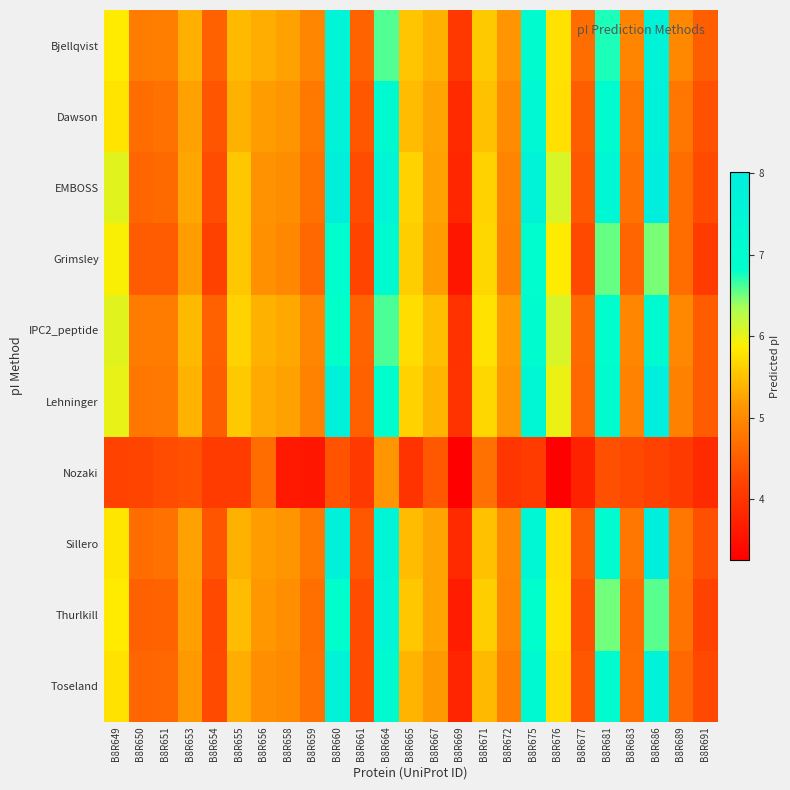

Reading left to right, list all the values displayed in this chart.

Bjellqvist: B8R649=5.9	B8R650=4.9	B8R651=4.9	B8R653=5.3	B8R654=4.6	B8R655=5.4	B8R656=5.3	B8R658=5.2	B8R659=5.0	B8R660=7.5	B8R661=4.6	B8R664=6.6	B8R665=5.5	B8R667=5.4	B8R669=4.0	B8R671=5.6	B8R672=5.1	B8R675=7.0	B8R676=5.8	B8R677=4.7	B8R681=6.7	B8R683=4.9	B8R686=7.6	B8R689=5.0	B8R691=4.5
Dawson: B8R649=5.8	B8R650=4.7	B8R651=4.7	B8R653=5.2	B8R654=4.4	B8R655=5.4	B8R656=5.2	B8R658=5.1	B8R659=4.8	B8R660=7.6	B8R661=4.4	B8R664=7.1	B8R665=5.5	B8R667=5.3	B8R669=3.9	B8R671=5.5	B8R672=5.0	B8R675=7.2	B8R676=5.8	B8R677=4.5	B8R681=7.0	B8R683=4.8	B8R686=7.8	B8R689=4.8	B8R691=4.4
EMBOSS: B8R649=6.0	B8R650=4.6	B8R651=4.6	B8R653=5.3	B8R654=4.3	B8R655=5.5	B8R656=5.1	B8R658=5.0	B8R659=4.7	B8R660=7.9	B8R661=4.3	B8R664=7.5	B8R665=5.6	B8R667=5.2	B8R669=3.8	B8R671=5.7	B8R672=4.9	B8R675=7.6	B8R676=6.1	B8R677=4.4	B8R681=7.3	B8R683=4.7	B8R686=8.0	B8R689=4.7	B8R691=4.3
Grimsley: B8R649=5.9	B8R650=4.5	B8R651=4.5	B8R653=5.2	B8R654=4.2	B8R655=5.5	B8R656=5.1	B8R658=5.0	B8R659=4.6	B8R660=6.9	B8R661=4.2	B8R664=7.1	B8R665=5.6	B8R667=5.2	B8R669=3.6	B8R671=5.7	B8R672=4.9	B8R675=6.9	B8R676=5.9	B8R677=4.3	B8R681=6.5	B8R683=4.6	B8R686=6.5	B8R689=4.7	B8R691=4.1
IPC2_peptide: B8R649=6.0	B8R650=4.8	B8R651=4.9	B8R653=5.4	B8R654=4.5	B8R655=5.6	B8R656=5.4	B8R658=5.3	B8R659=5.0	B8R660=6.8	B8R661=4.6	B8R664=6.6	B8R665=5.7	B8R667=5.5	B8R669=4.0	B8R671=5.8	B8R672=5.2	B8R675=7.1	B8R676=6.1	B8R677=4.6	B8R681=6.8	B8R683=5.0	B8R686=7.1	B8R689=5.0	B8R691=4.5
Lehninger: B8R649=6.0	B8R650=4.8	B8R651=4.8	B8R653=5.4	B8R654=4.5	B8R655=5.6	B8R656=5.3	B8R658=5.2	B8R659=4.9	B8R660=7.7	B8R661=4.5	B8R664=6.9	B8R665=5.7	B8R667=5.4	B8R669=4.0	B8R671=5.7	B8R672=5.1	B8R675=7.4	B8R676=6.0	B8R677=4.6	B8R681=7.1	B8R683=4.9	B8R686=8.0	B8R689=4.9	B8R691=4.5
Nozaki: B8R649=4.2	B8R650=4.2	B8R651=4.3	B8R653=4.4	B8R654=4.1	B8R655=4.1	B8R656=4.7	B8R658=3.6	B8R659=3.6	B8R660=4.4	B8R661=4.1	B8R664=5.1	B8R665=4.0	B8R667=4.4	B8R669=3.3	B8R671=4.7	B8R672=4.0	B8R675=4.1	B8R676=3.3	B8R677=3.7	B8R681=4.3	B8R683=4.3	B8R686=4.2	B8R689=4.1	B8R691=3.9
Sillero: B8R649=5.8	B8R650=4.7	B8R651=4.7	B8R653=5.2	B8R654=4.4	B8R655=5.4	B8R656=5.2	B8R658=5.1	B8R659=4.8	B8R660=7.7	B8R661=4.4	B8R664=7.6	B8R665=5.5	B8R667=5.3	B8R669=3.9	B8R671=5.5	B8R672=5.0	B8R675=7.3	B8R676=5.8	B8R677=4.5	B8R681=7.1	B8R683=4.8	B8R686=7.9	B8R689=4.8	B8R691=4.4
Thurlkill: B8R649=5.8	B8R650=4.6	B8R651=4.6	B8R653=5.2	B8R654=4.3	B8R655=5.5	B8R656=5.1	B8R658=5.1	B8R659=4.7	B8R660=6.9	B8R661=4.3	B8R664=7.4	B8R665=5.5	B8R667=5.3	B8R669=3.7	B8R671=5.6	B8R672=5.0	B8R675=6.8	B8R676=5.8	B8R677=4.4	B8R681=6.5	B8R683=4.7	B8R686=6.6	B8R689=4.8	B8R691=4.2
Toseland: B8R649=5.8	B8R650=4.6	B8R651=4.6	B8R653=5.2	B8R654=4.3	B8R655=5.3	B8R656=5.1	B8R658=5.0	B8R659=4.7	B8R660=7.6	B8R661=4.3	B8R664=7.1	B8R665=5.4	B8R667=5.2	B8R669=3.8	B8R671=5.4	B8R672=4.9	B8R675=7.2	B8R676=5.7	B8R677=4.4	B8R681=7.0	B8R683=4.7	B8R686=7.7	B8R689=4.6	B8R691=4.3